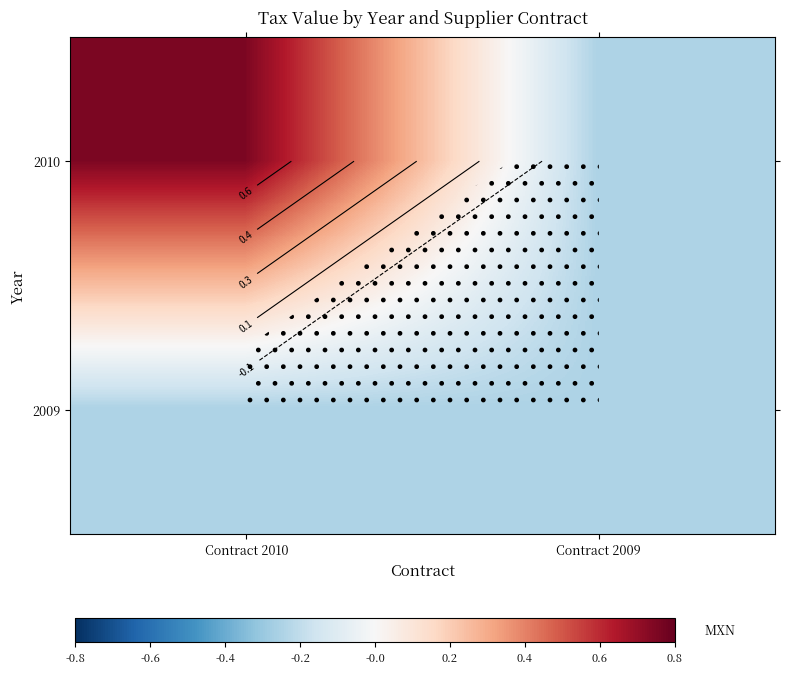

What is the difference between the 2010 values at Contract 2009 and Contract 2010?

1.0